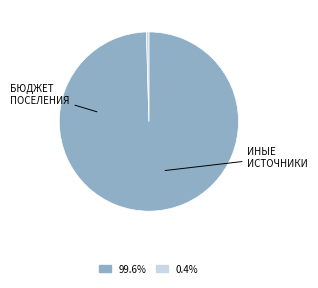

Is there a majority slice in this chart?

Yes